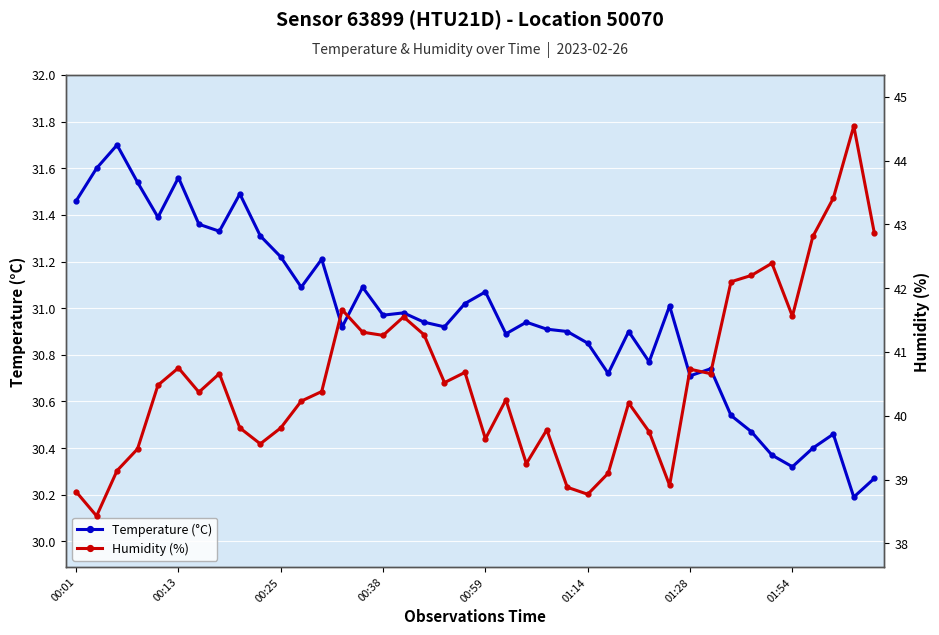

Rank the series at 39 from highest to lowest value.

Humidity (%), Temperature (°C)